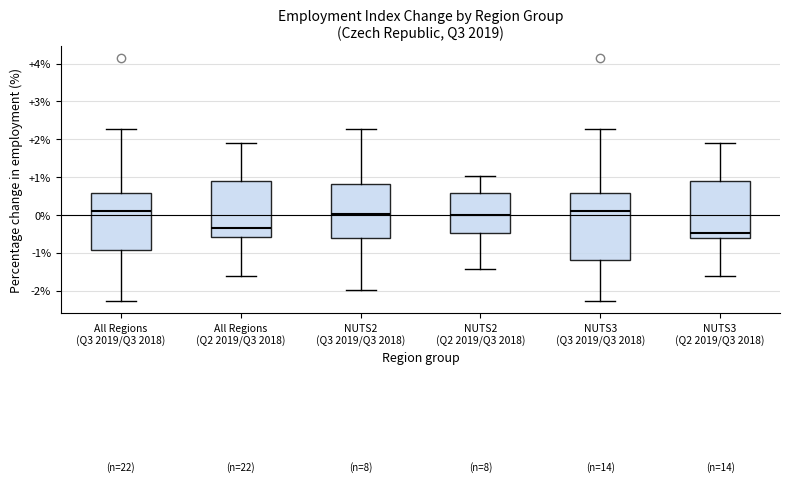

Which box's median line is the lowest?

NUTS3 (Q2 2019/Q3 2018)